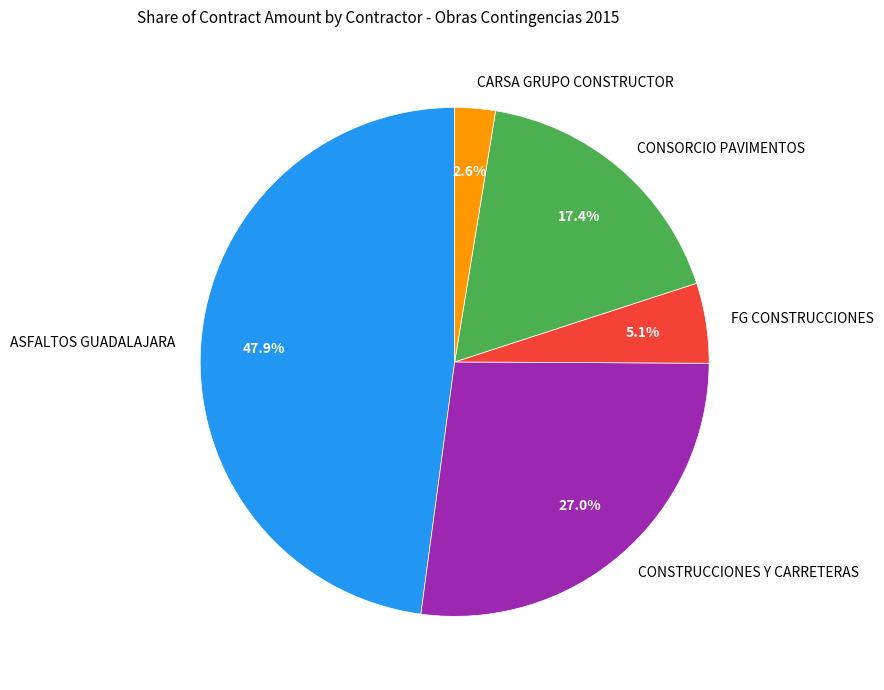

Which slice is the smallest?

CARSA GRUPO CONSTRUCTOR